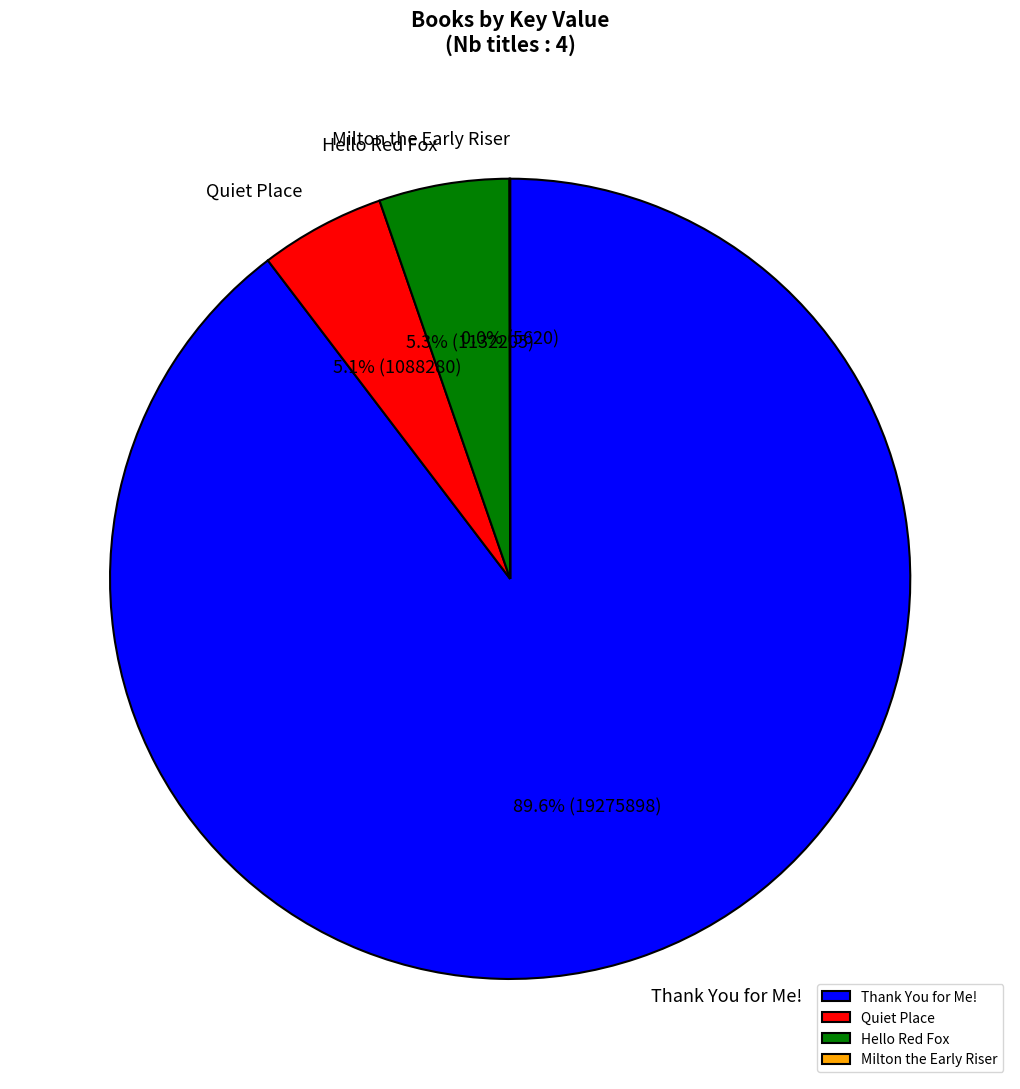

To the nearest percent, what percentage of the pie is Quiet Place?

5%